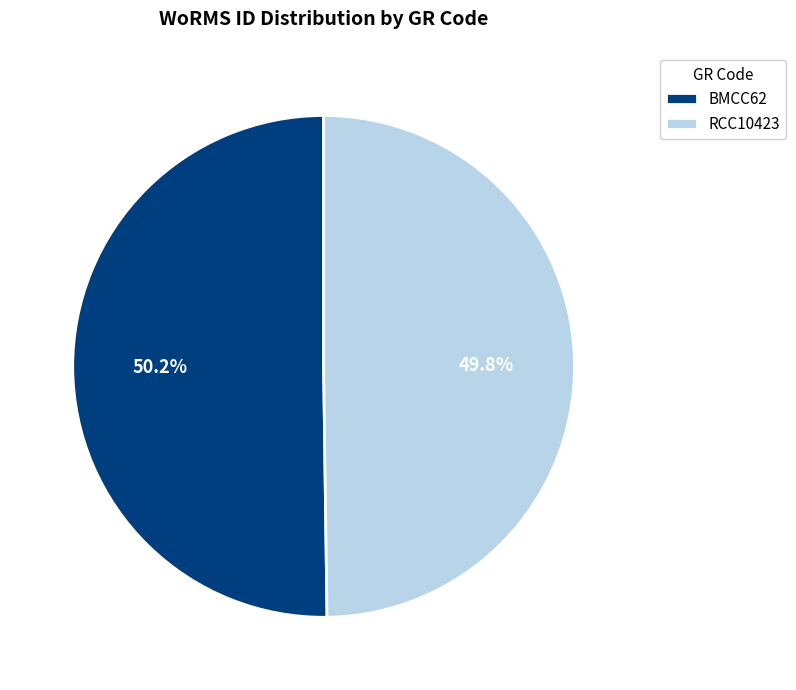

Is it true that RCC10423 is 37% of the pie?

False